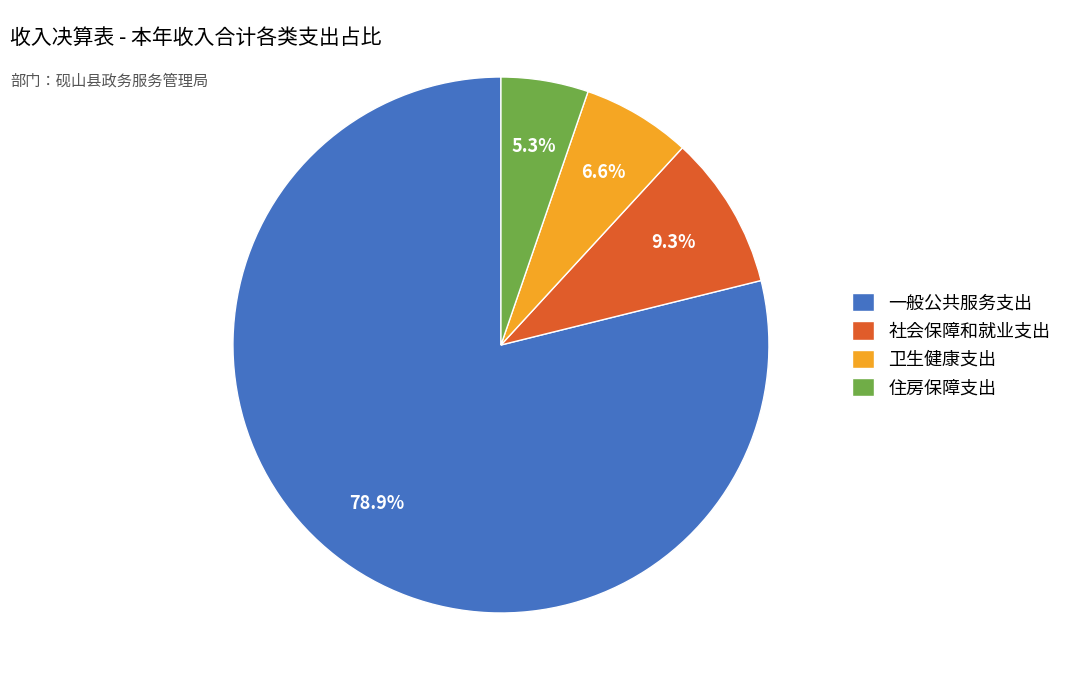

How many segments does this pie chart have?

4